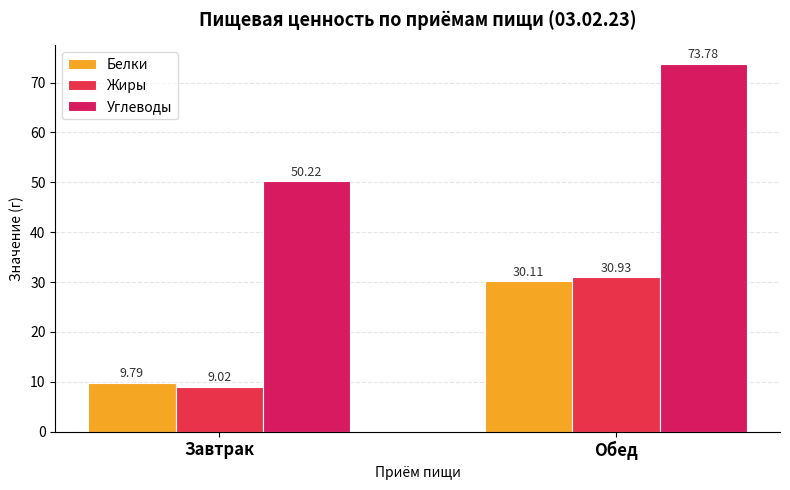

Reading left to right, what are all the values shown in this chart?

Белки: 9.8	30.1
Жиры: 9.0	30.9
Углеводы: 50.2	73.8